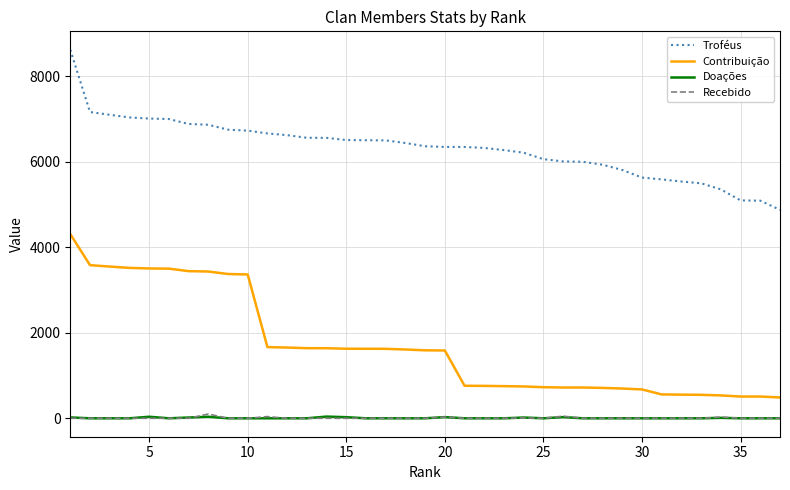

Which series has the largest range (max minus min)?

Contribuição